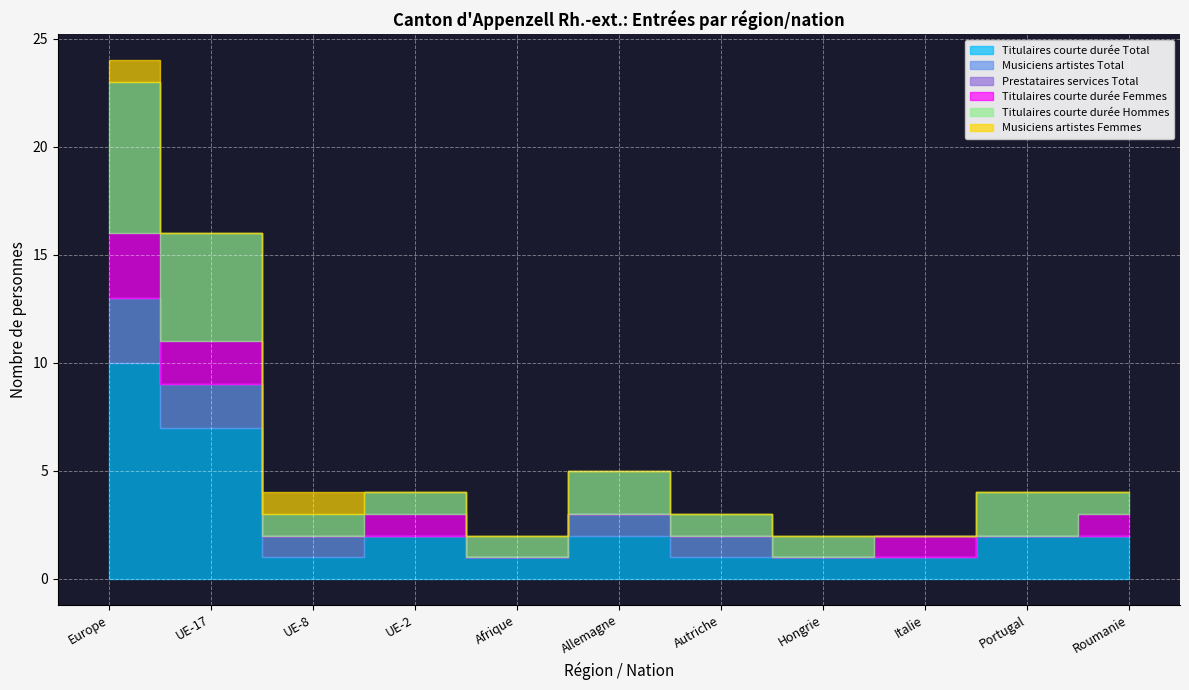

Is the value of Titulaires courte durée Total at Portugal greater than the value of Titulaires courte durée Femmes at Autriche?

Yes